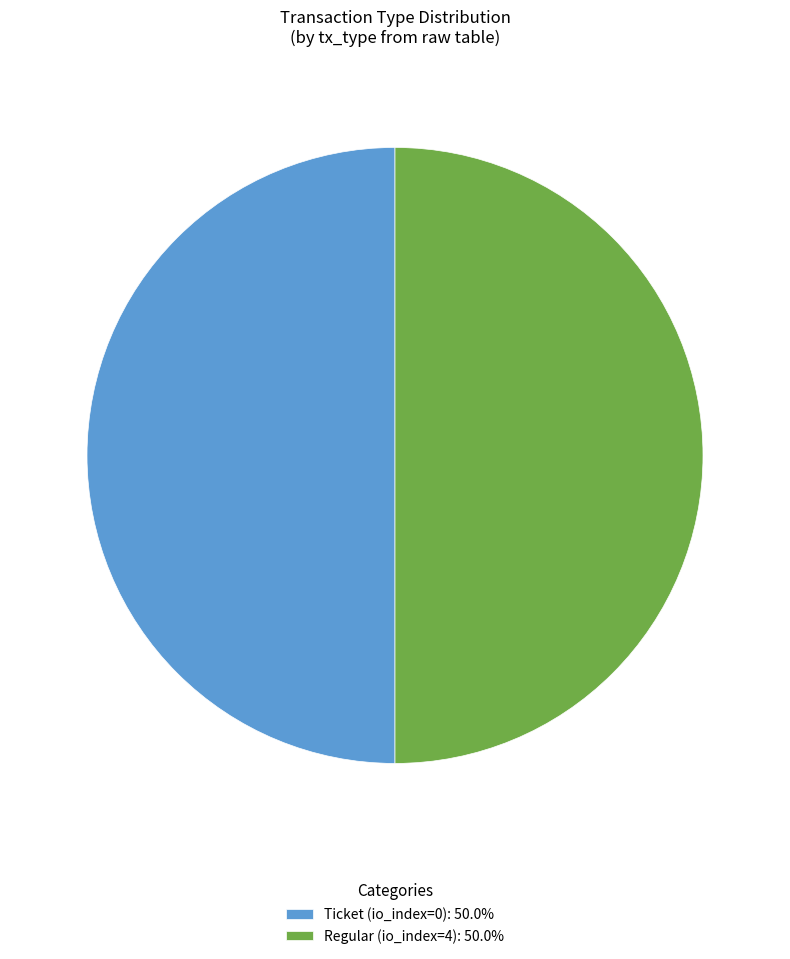

What is the ratio of the value at Ticket (io_index=0): 50.0% to the value at Regular (io_index=4): 50.0%?

1.0